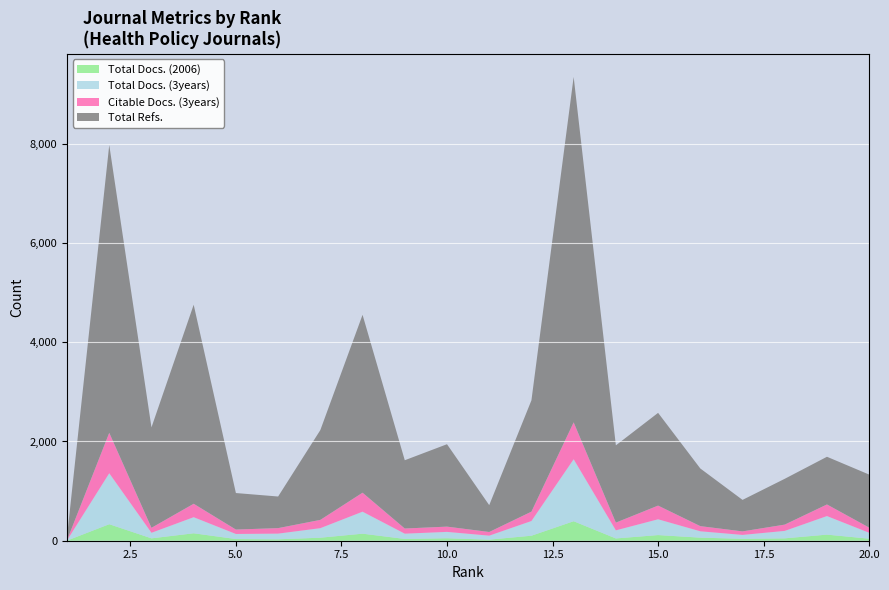

Reading left to right, what are all the values shown in this chart?

Total Docs. (2006): 3	333	48	150	34	29	61	142	36	50	22	101	393	46	114	62	39	48	123	41
Total Docs. (3years): 4	1027	112	324	102	114	192	443	106	128	80	296	1249	163	318	128	78	150	374	119
Citable Docs. (3years): 4	815	100	271	89	111	167	383	104	106	74	189	744	156	276	104	71	127	234	104
Total Refs.: 71	5800	2024	4011	736	637	1810	3585	1376	1661	541	2244	6961	1557	1869	1162	635	923	961	1069